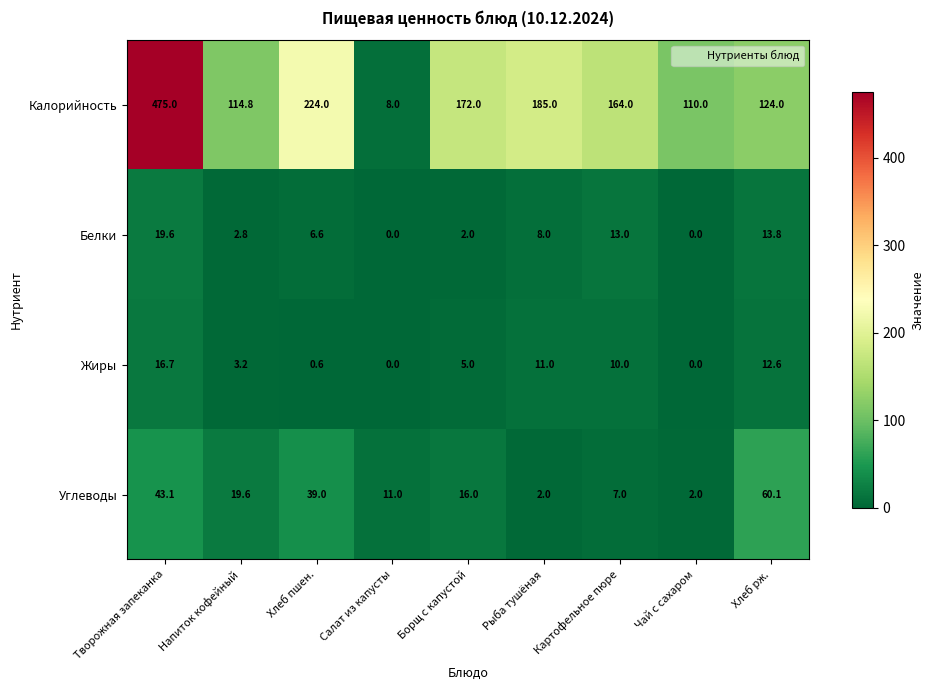

What is the total value across all series at Чай с сахаром?

112.0